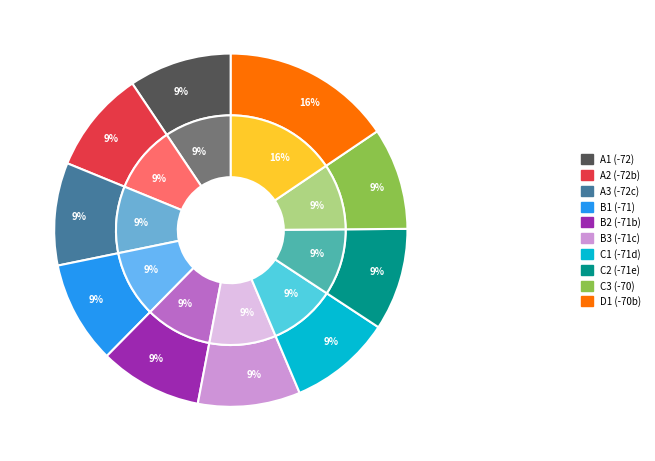

Combined, what portion of the pie is 1 and 9?

16.7%